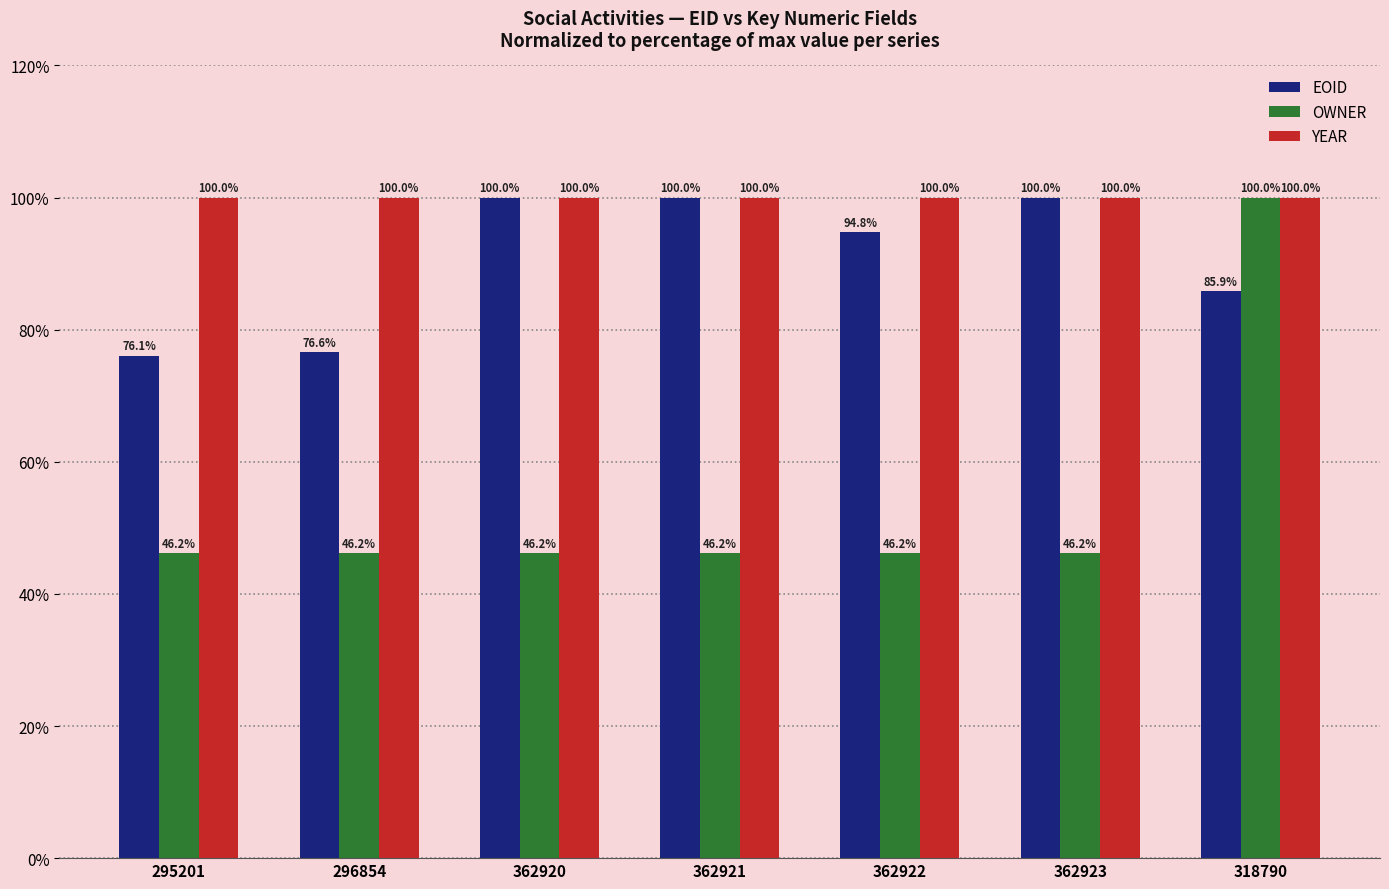

Rank the series by their average value, from lowest to highest.

OWNER, EOID, YEAR